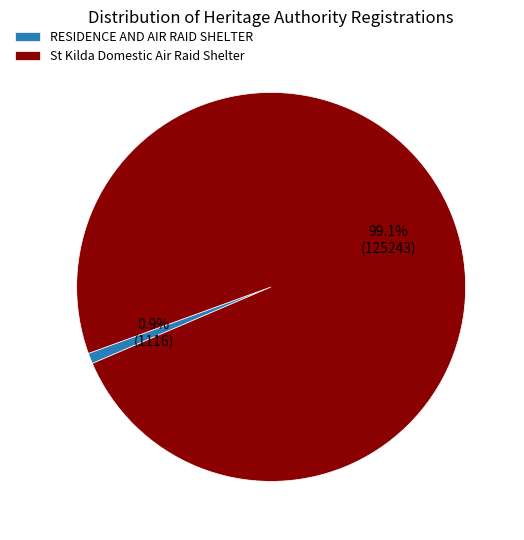

To the nearest percent, what is the difference between the St Kilda Domestic Air Raid Shelter and RESIDENCE AND AIR RAID SHELTER slice percentages?

98%